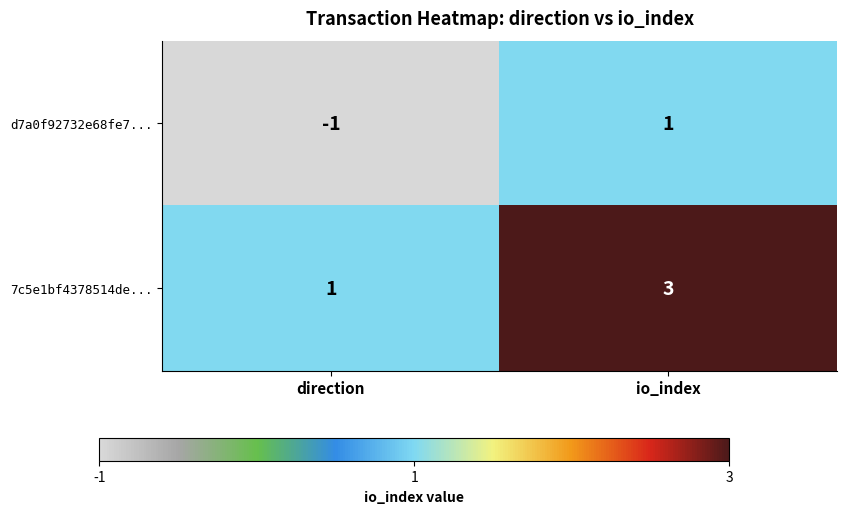

What is the total value across all series at io_index?

4